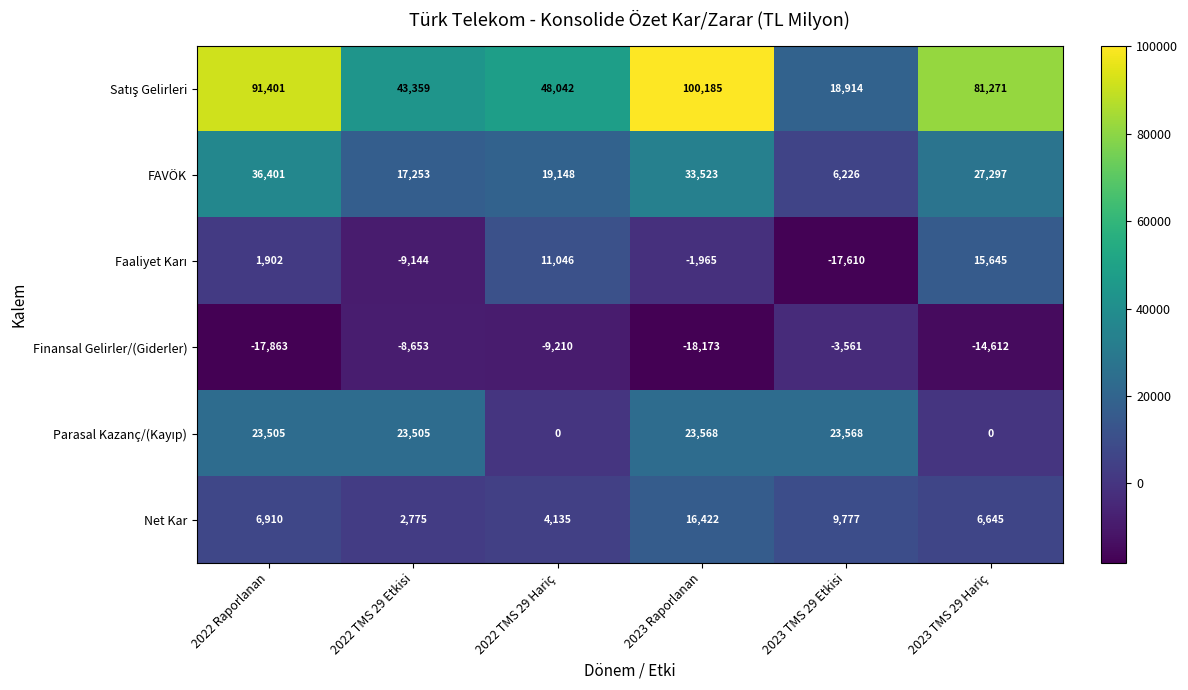

What is the greatest value displayed?

100185